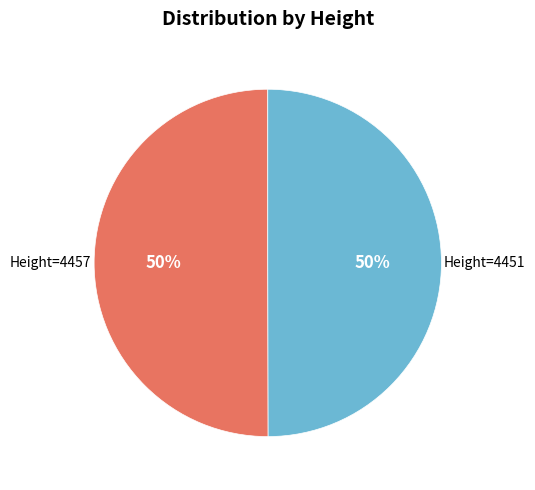

Combined, do Height=4451 and Height=4457 account for over 50%?

Yes